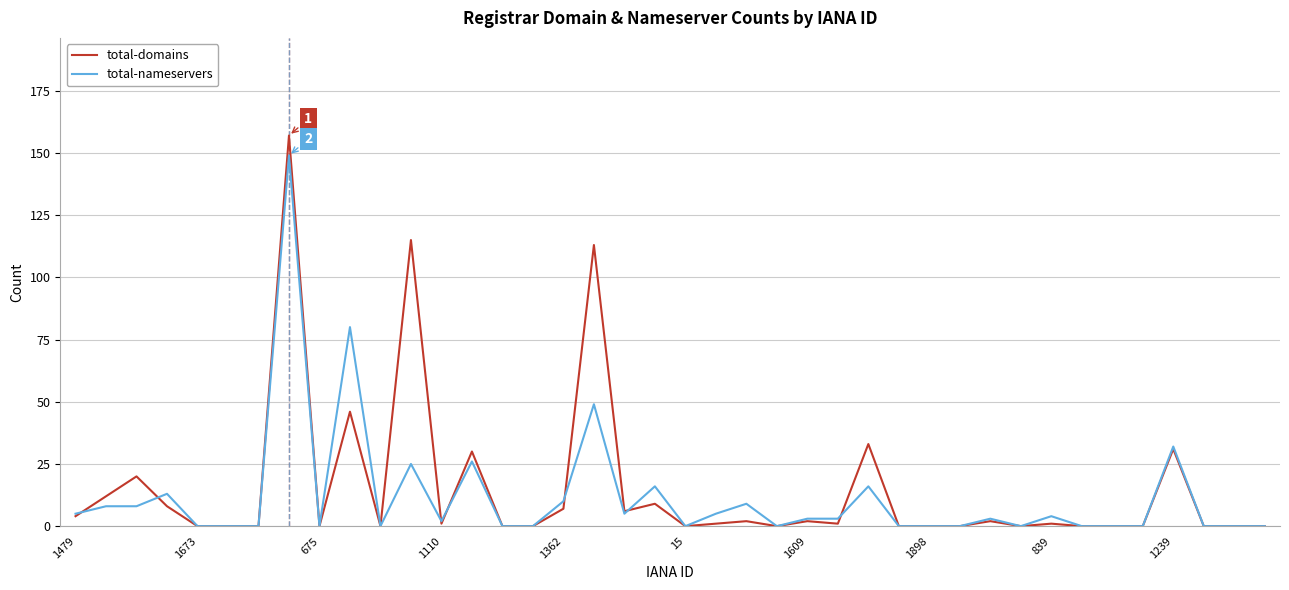

How many lines are shown in the chart?

2